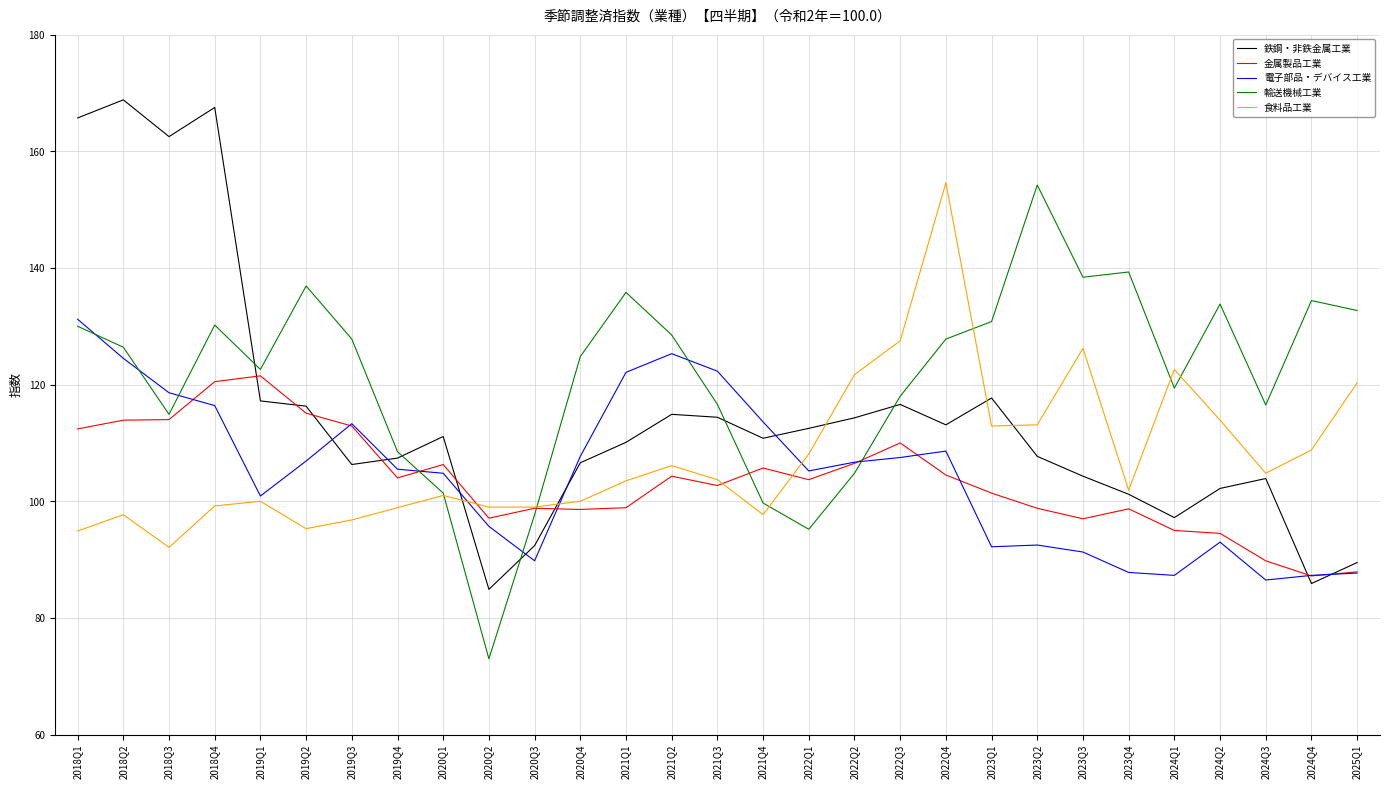

Which series has the largest total across all categories?

輸送機械工業